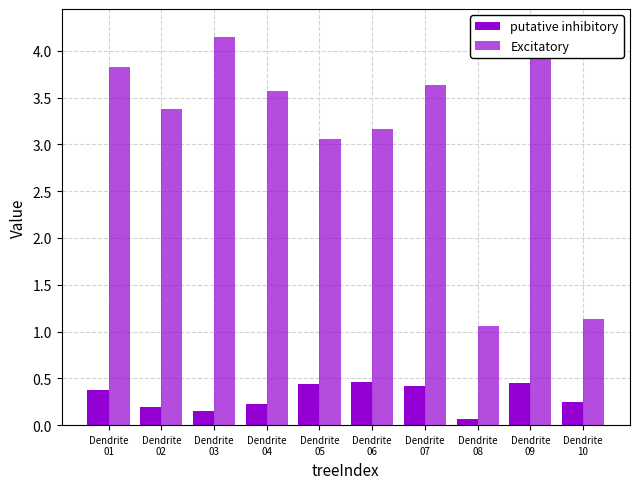

What is the sum of the putative inhibitory values at Dendrite
05 and Dendrite
06?

0.9